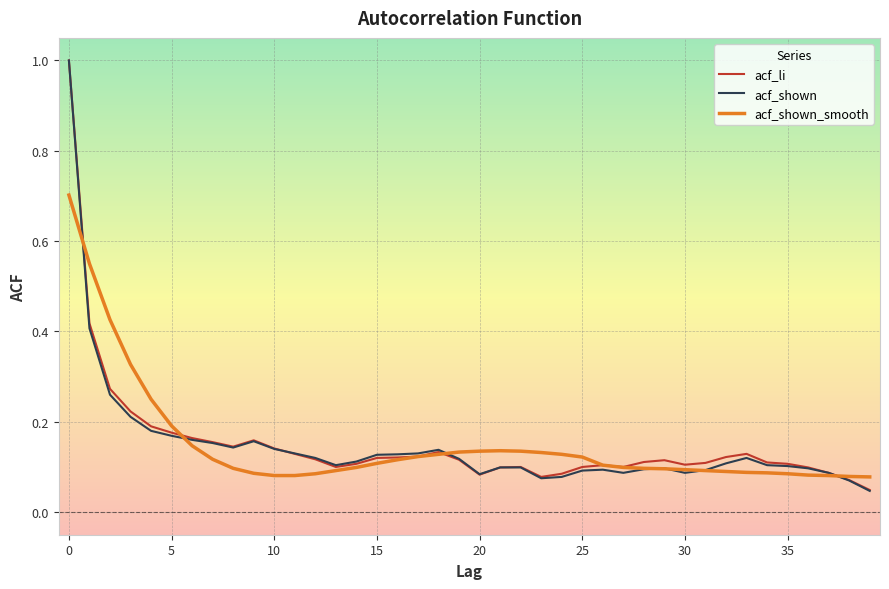

Which series has the widest spread of values?

acf_shown